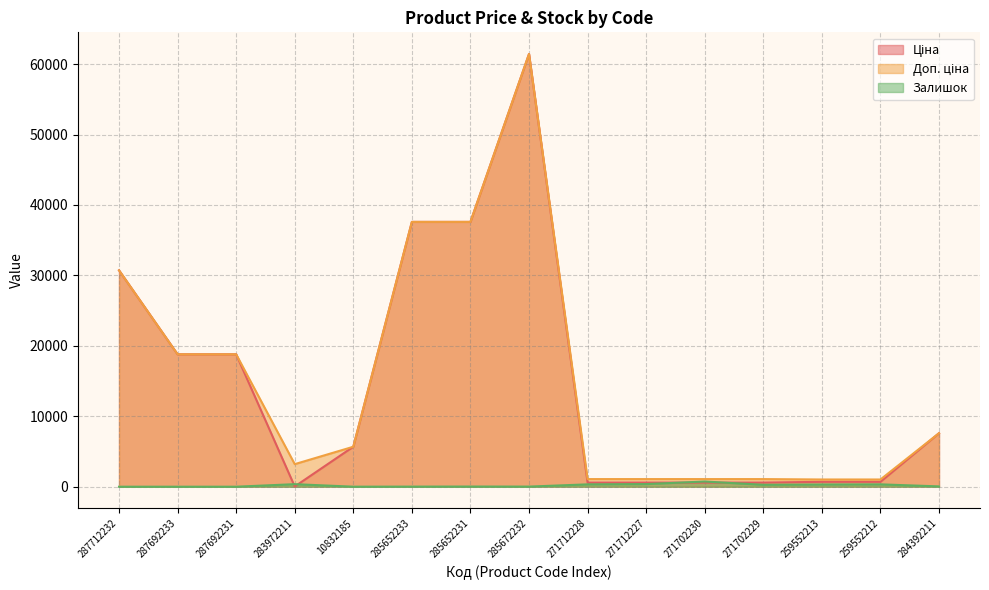

How many lines are shown in the chart?

3